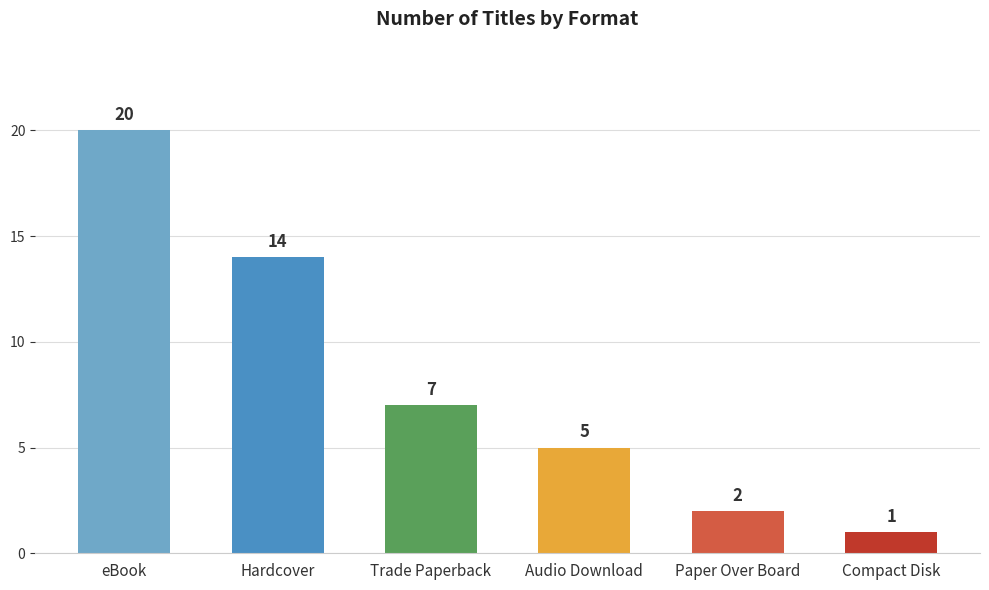

How many bars are there in total?

6